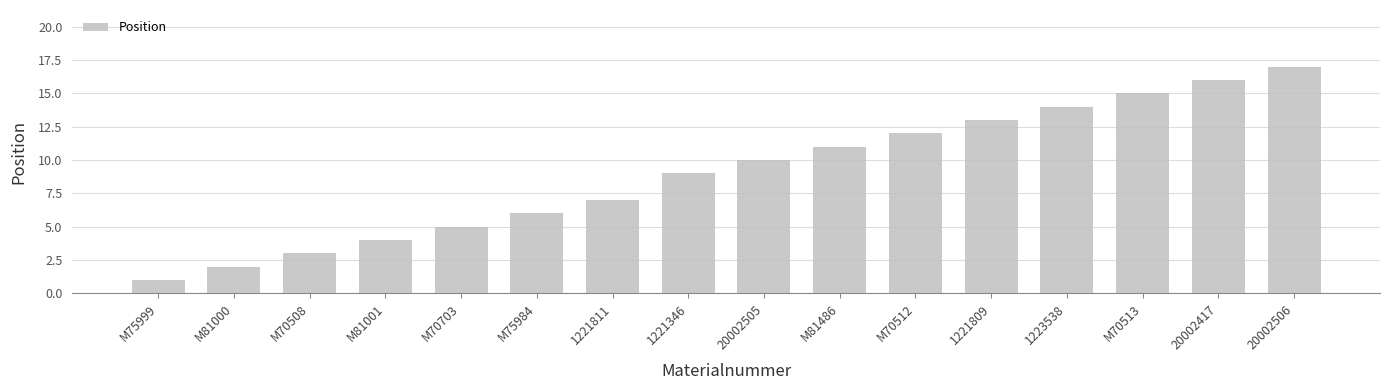

Rank the categories by value from lowest to highest.

M75999, M81000, M70508, M81001, M70703, M75984, 1221811, 1221346, 20002505, M81486, M70512, 1221809, 1223538, M70513, 20002417, 20002506